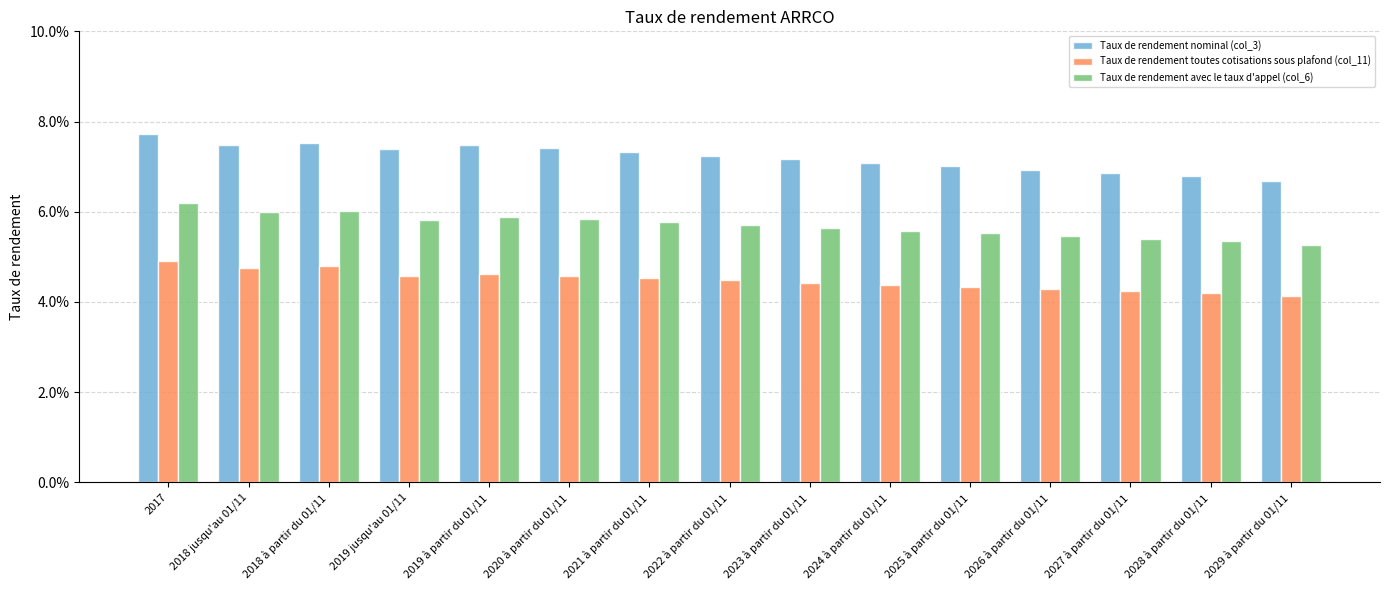

What is the label of the 4th bar from the left?

2019 jusqu'au 01/11